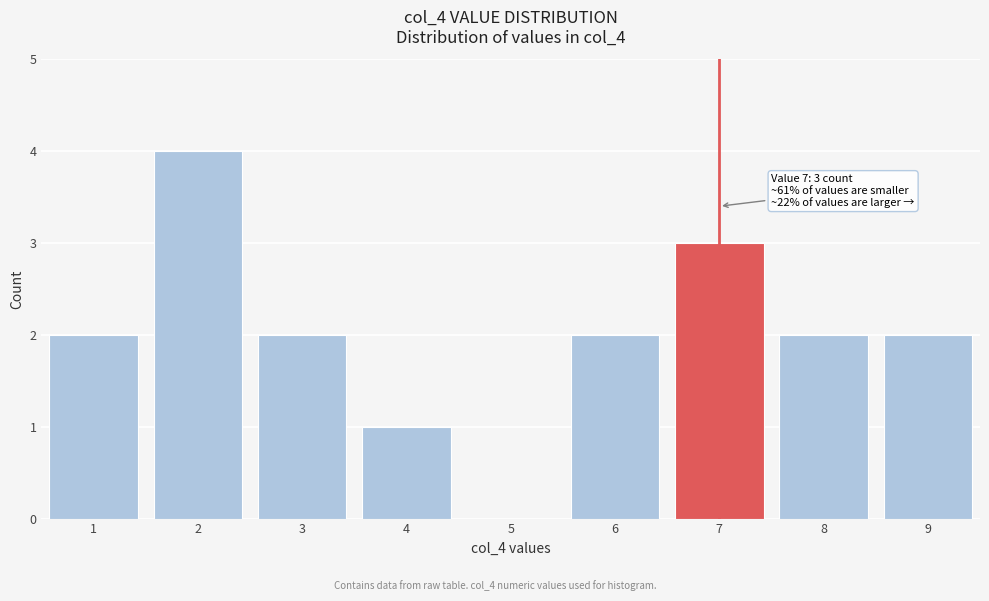

Which range on the x-axis has the tallest bar?

1.5 to 2.5